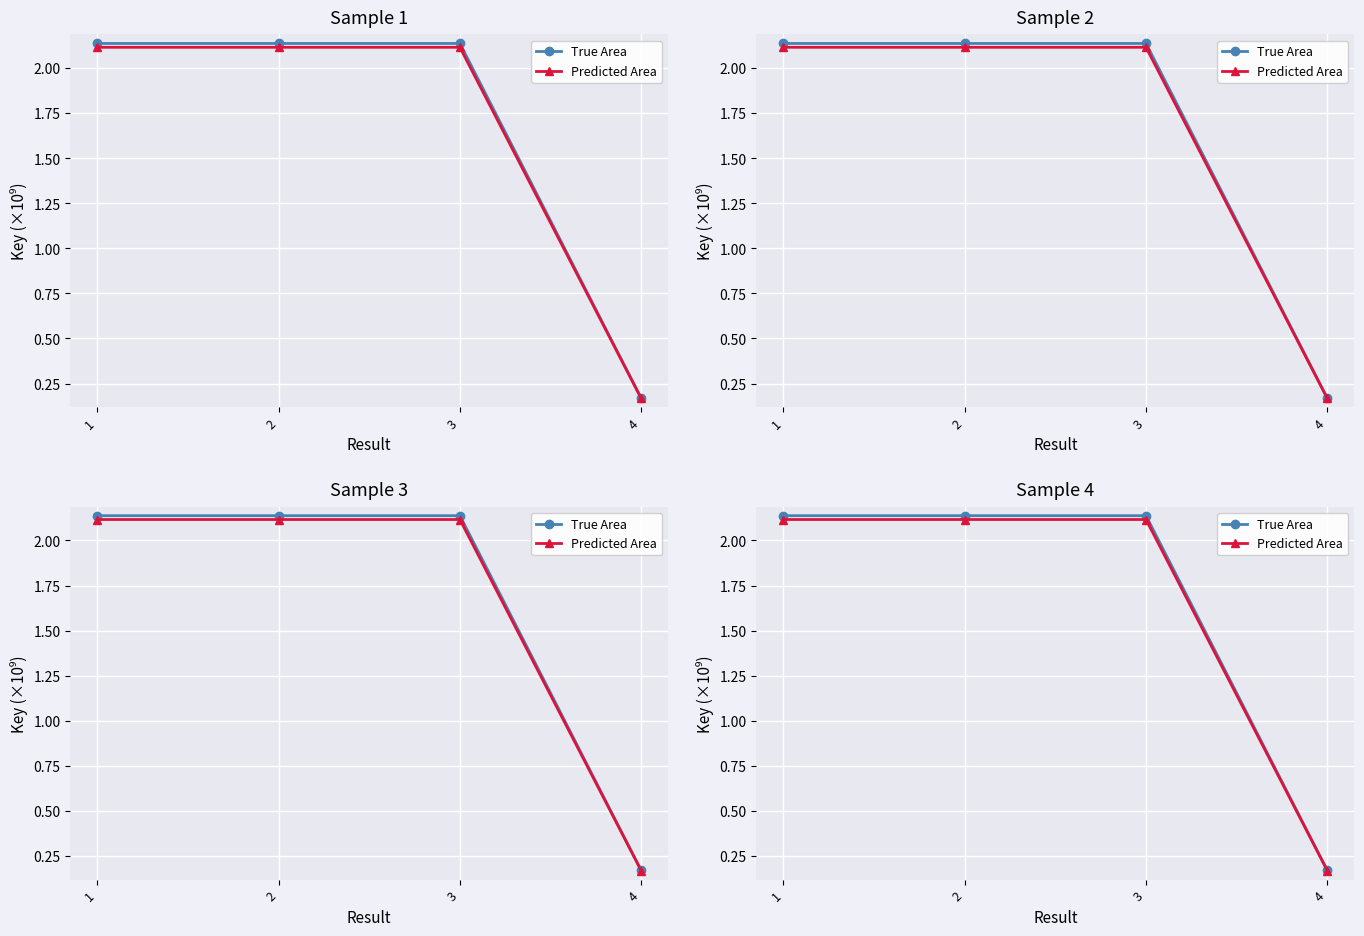

True or false: Predicted Area and True Area intersect in this chart.

False